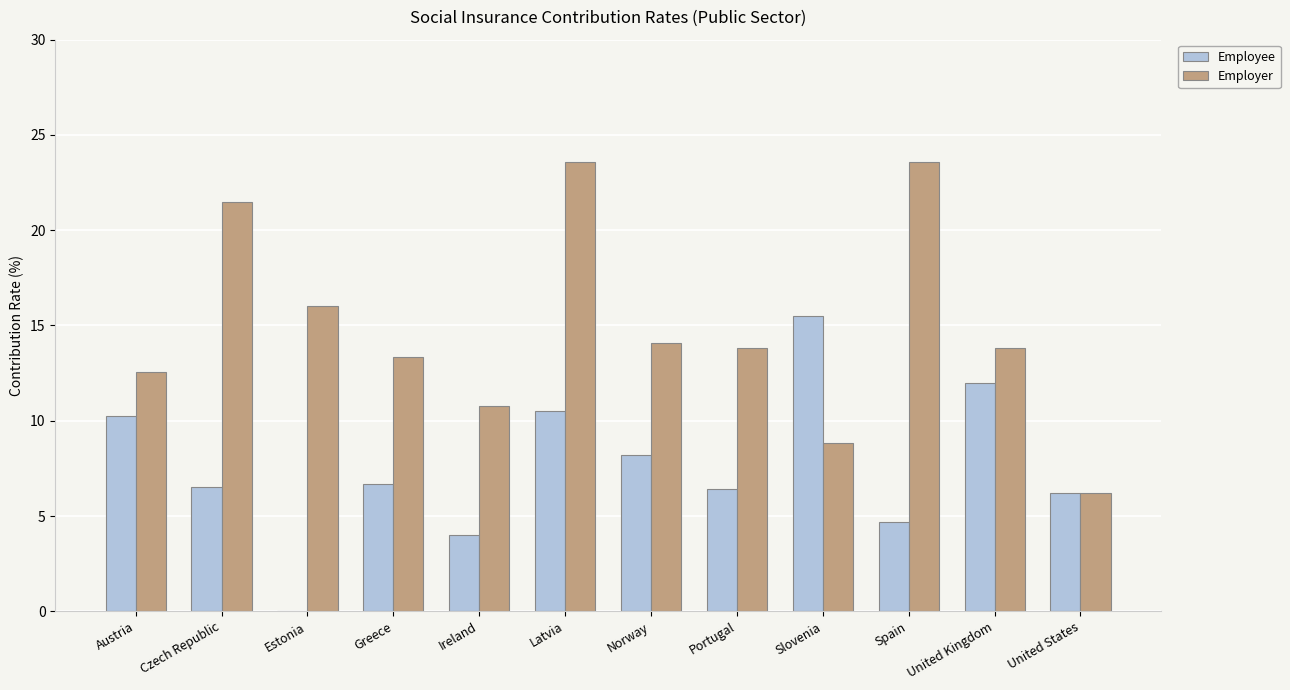

How many data points does each series have?

12